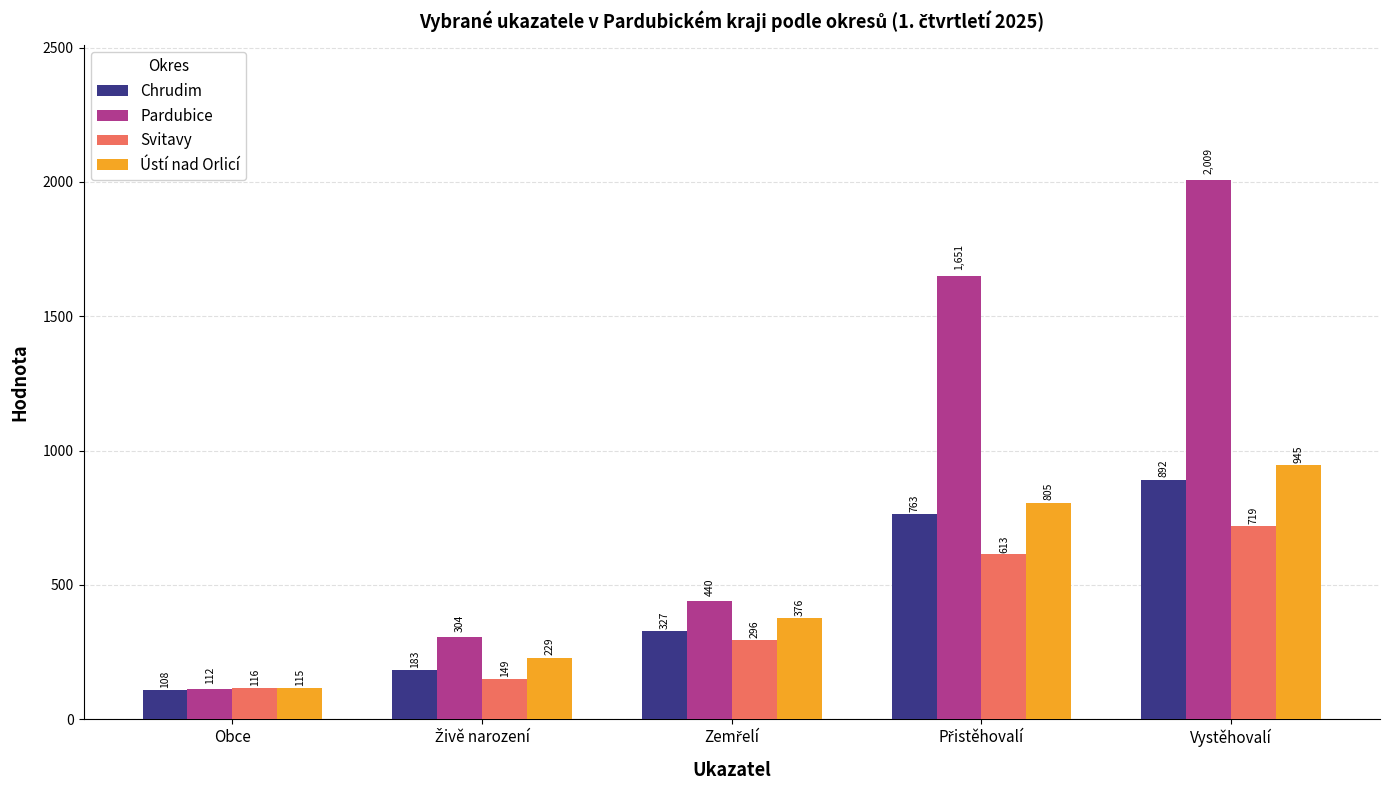

True or false: Ústí nad Orlicí has a value of 27 at Obce.

False